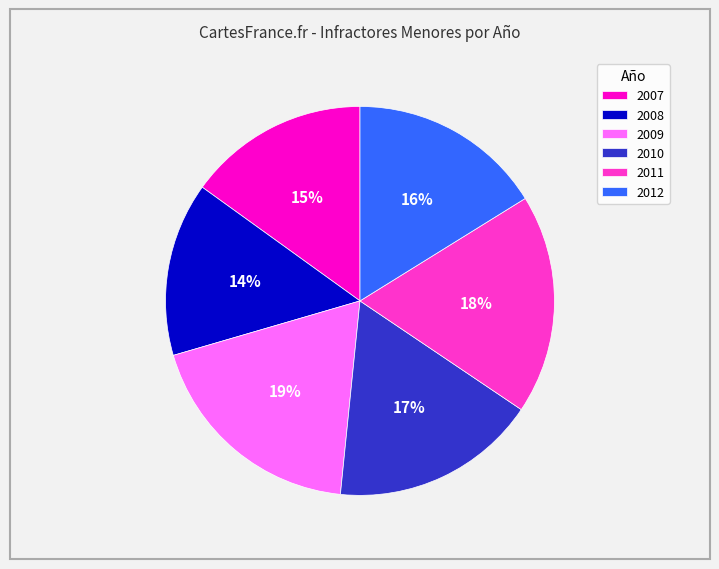

To the nearest percent, what is the difference between the 2011 and 2007 slice percentages?

3%